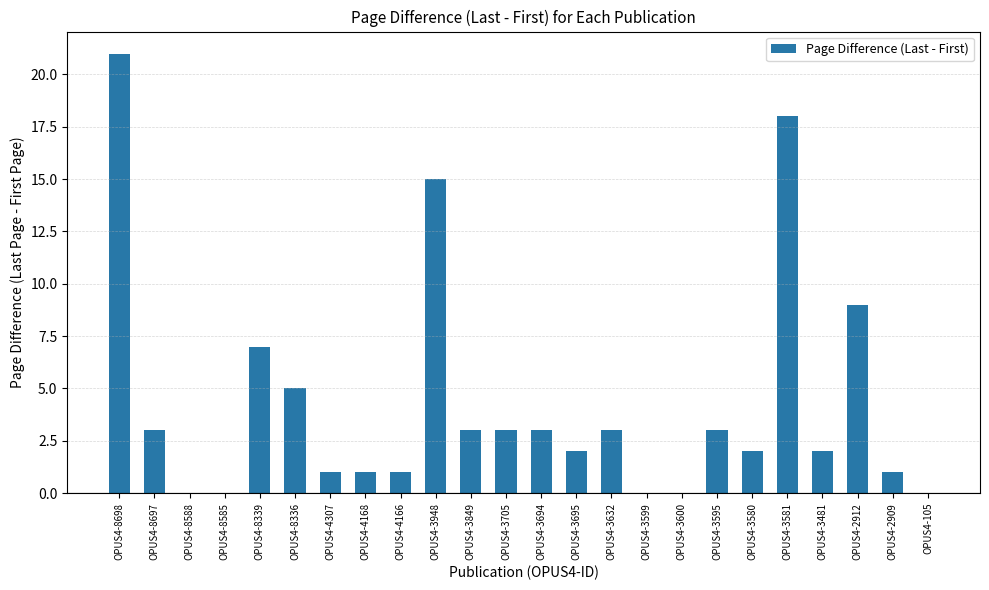

What is the sum of the values at OPUS4-3581 and OPUS4-3599?

18